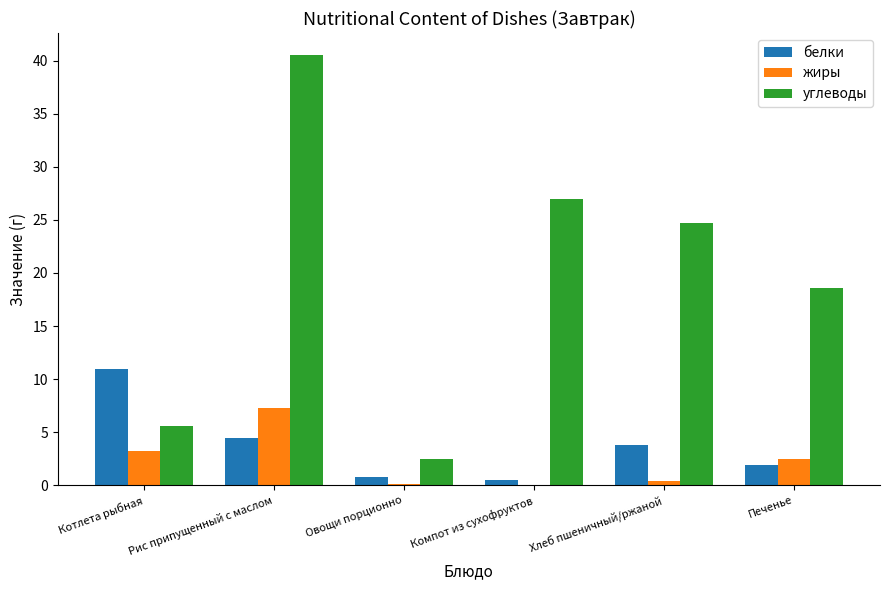

What is the maximum value for углеводы?

40.6